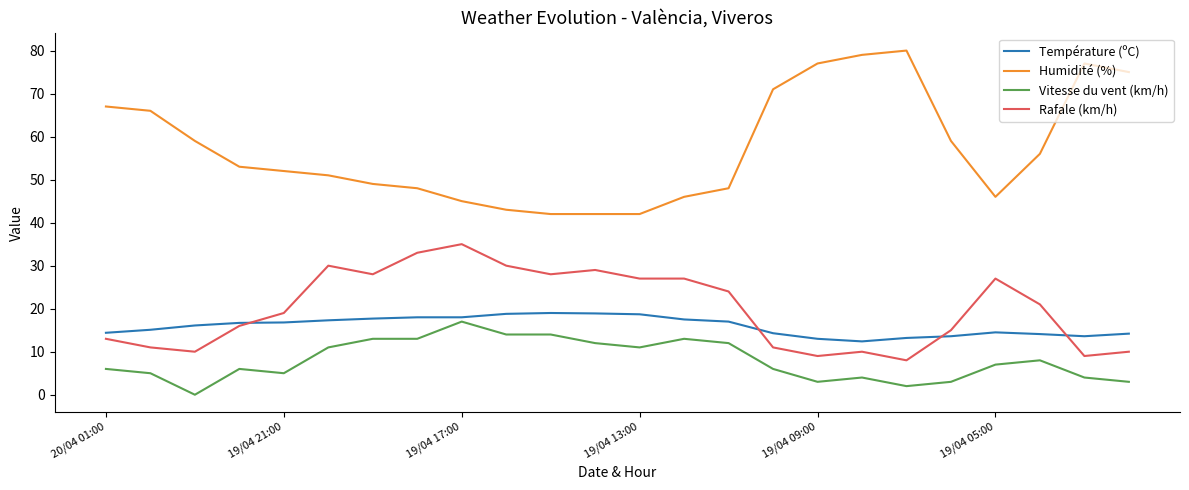

True or false: Humidité (%) and Vitesse du vent (km/h) cross at least once.

False